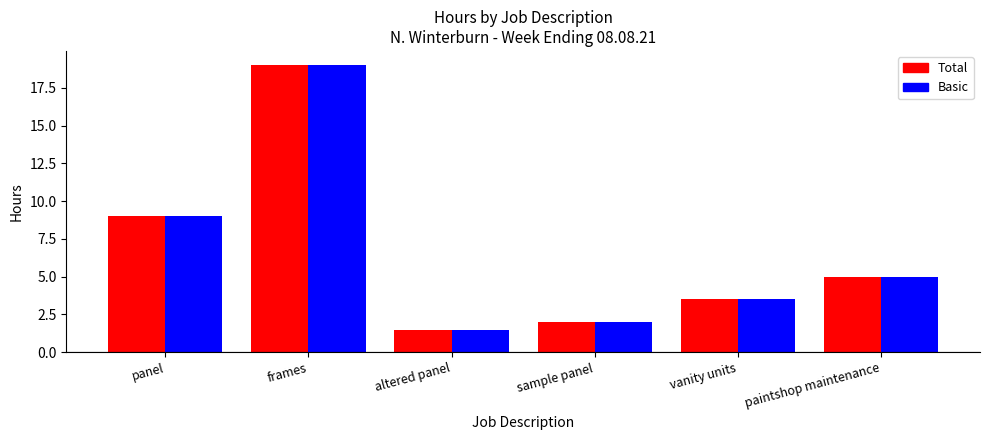

Where does the Total series first go above 5?

panel